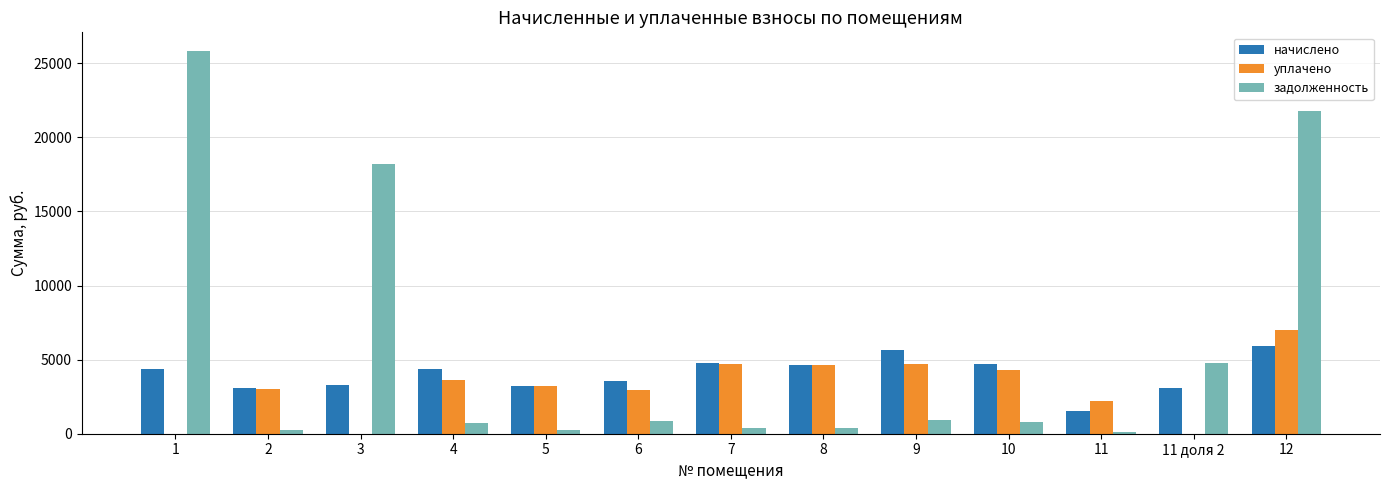

Which series changed the most between 10 and 11?

начислено